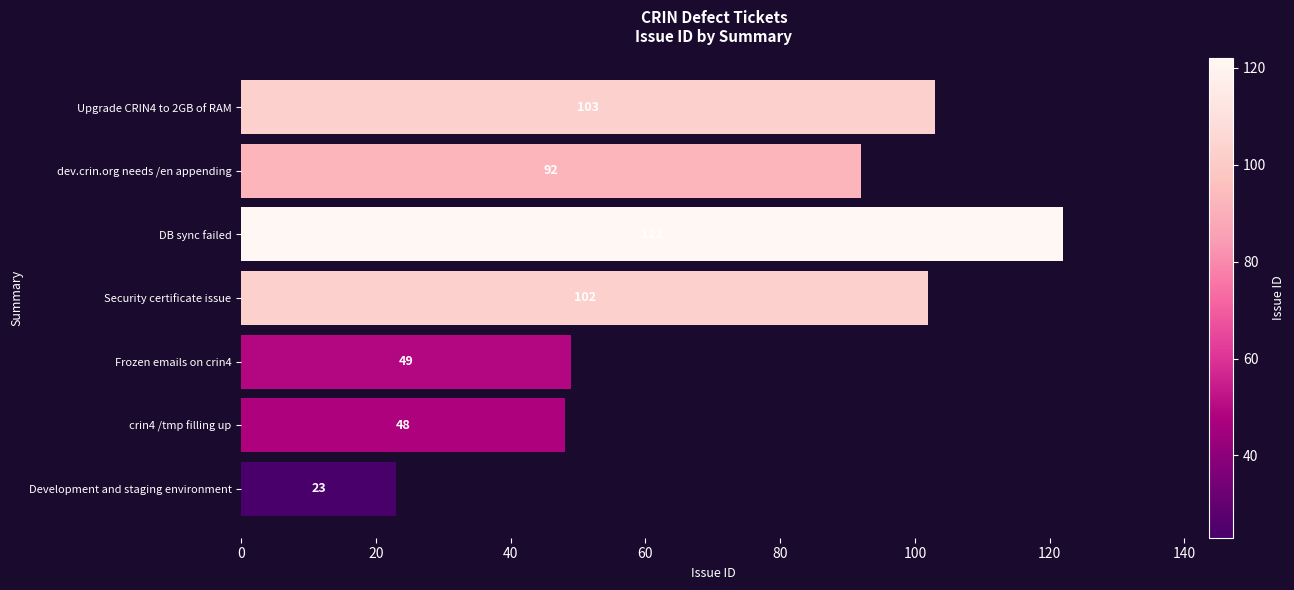

What is the maximum value shown in the chart?

122